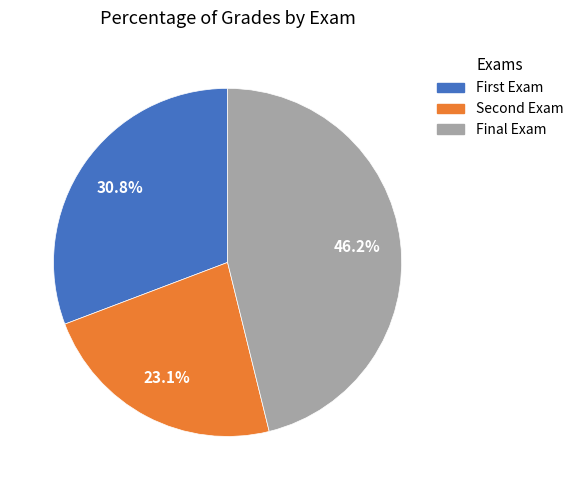

Is there a majority slice in this chart?

No